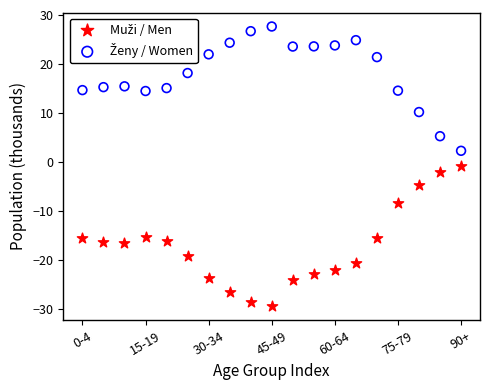

Across all data points, what is the range of Y values (max minus min)?

57.0